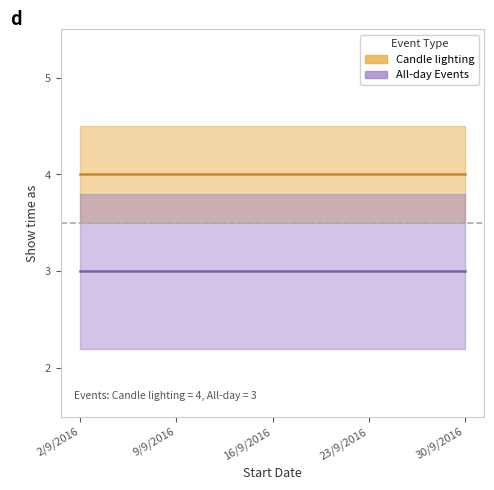

True or false: Candle lighting and All-day Events intersect in this chart.

False